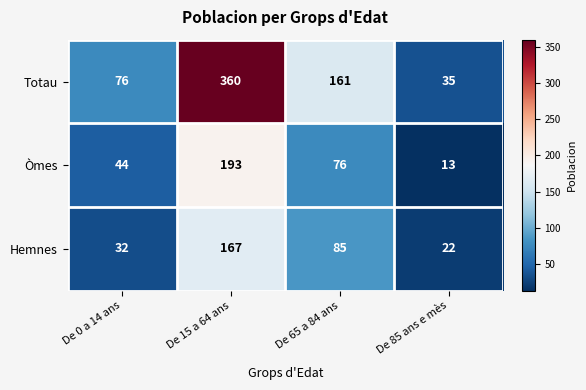

What is the total value across all series at De 85 ans e mès?

70